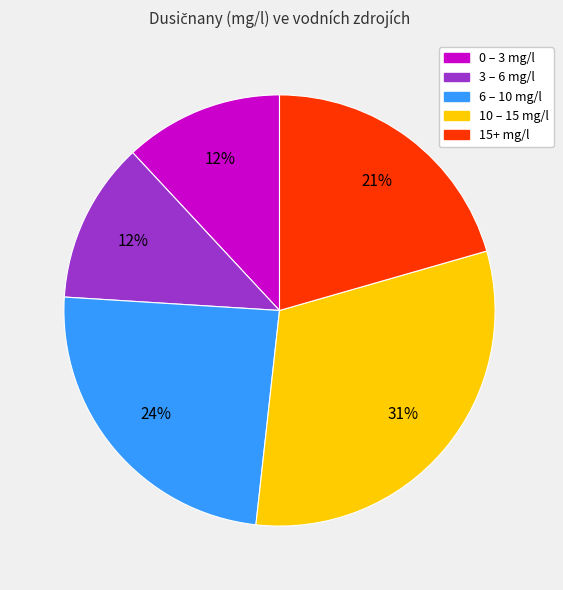

To the nearest percent, what is the difference between the largest and smallest slice percentages?

19%